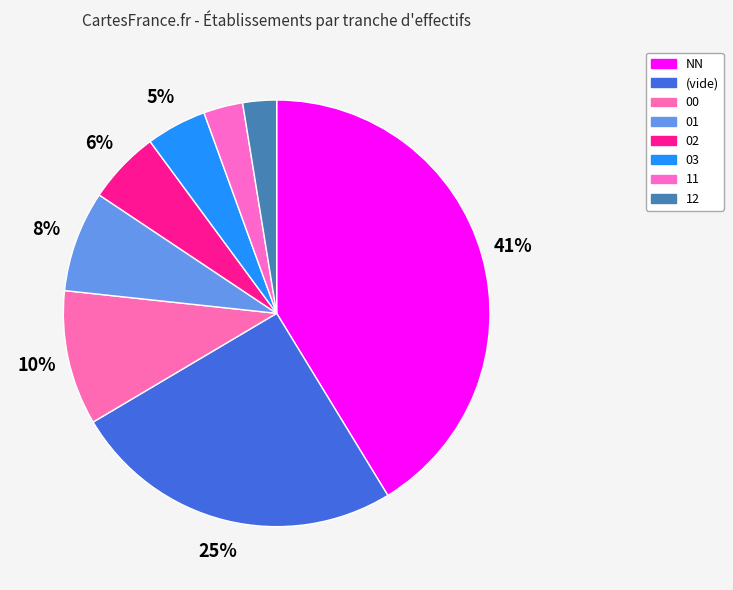

The 03 slice represents 5% of the pie. True or false?

True